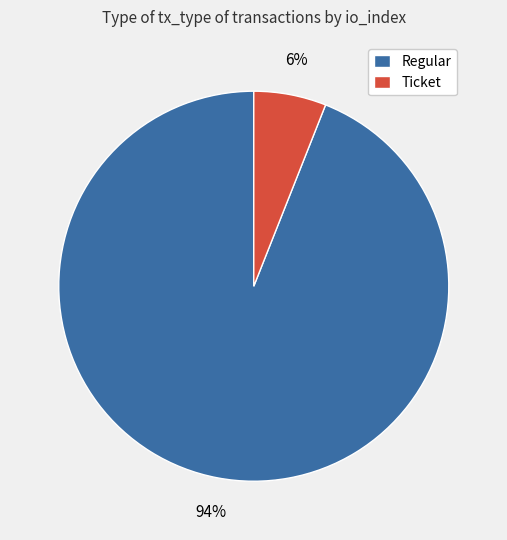

How many segments does this pie chart have?

2